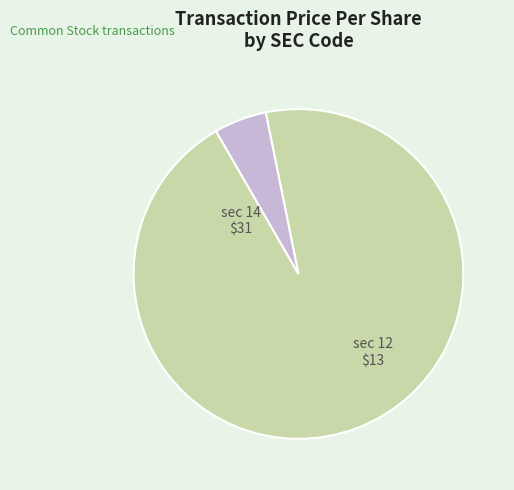

Is there a majority slice in this chart?

Yes